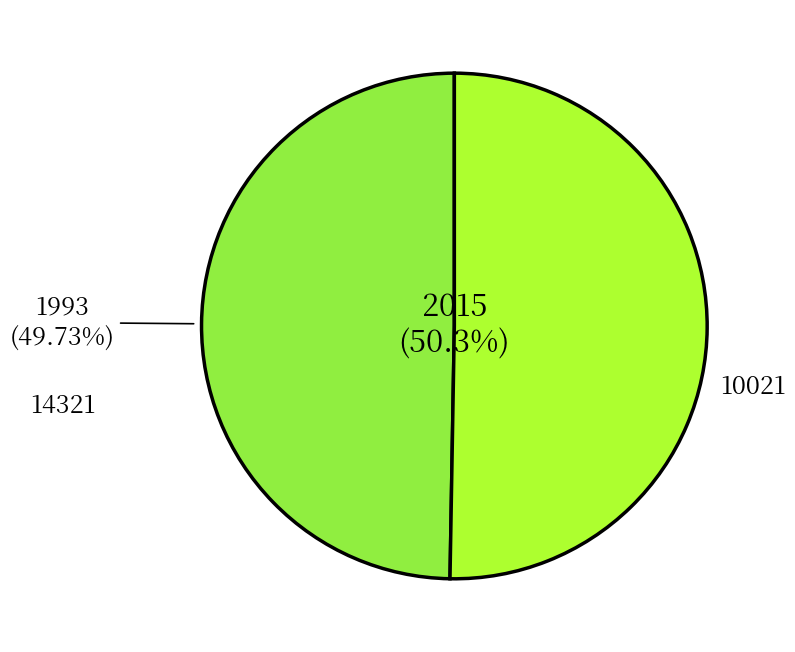

Is there a majority slice in this chart?

Yes